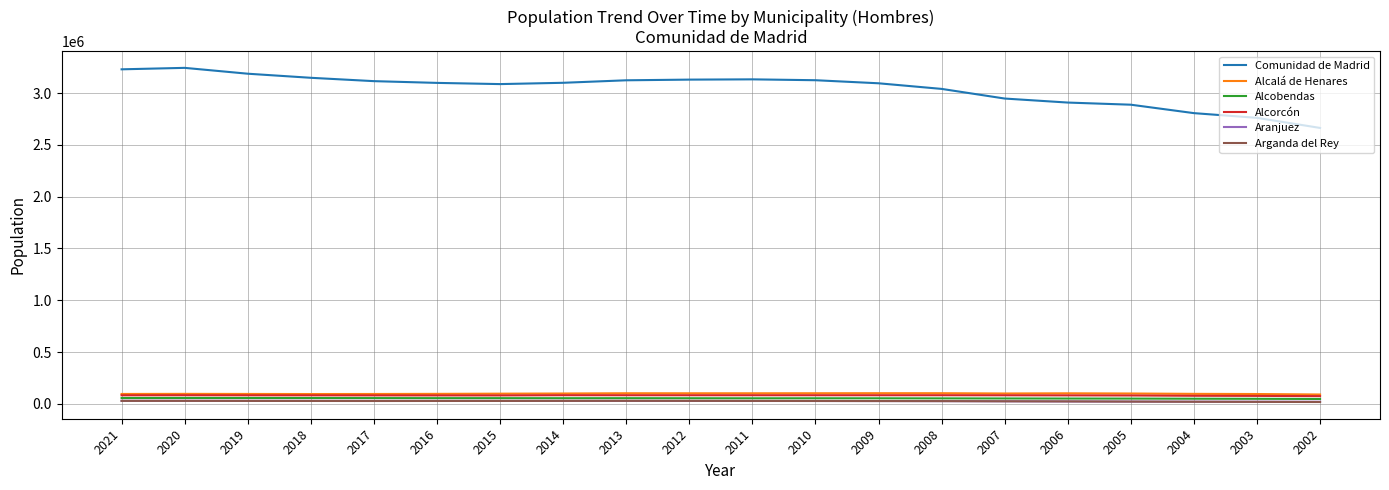

What is the difference between the maximum and minimum values in the Alcorcón series?

8970